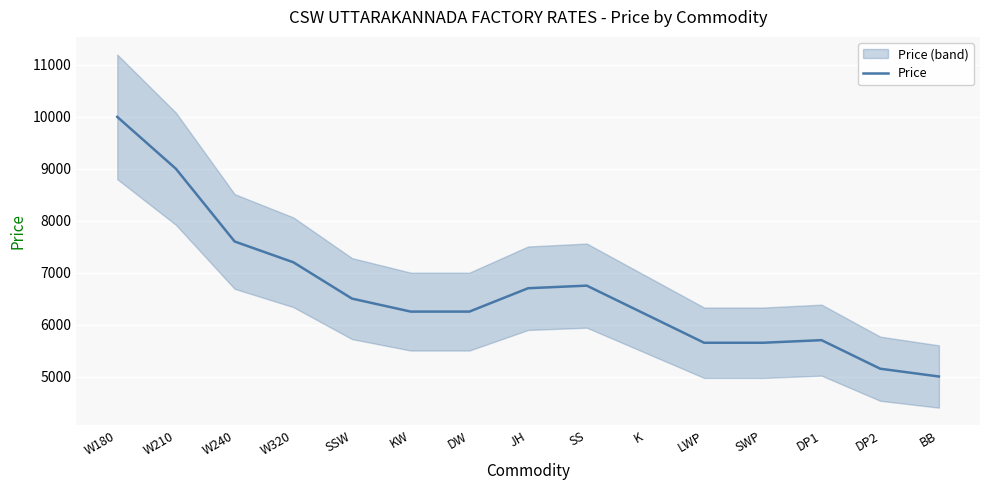

Does the chart display data point markers on the line(s)?

No